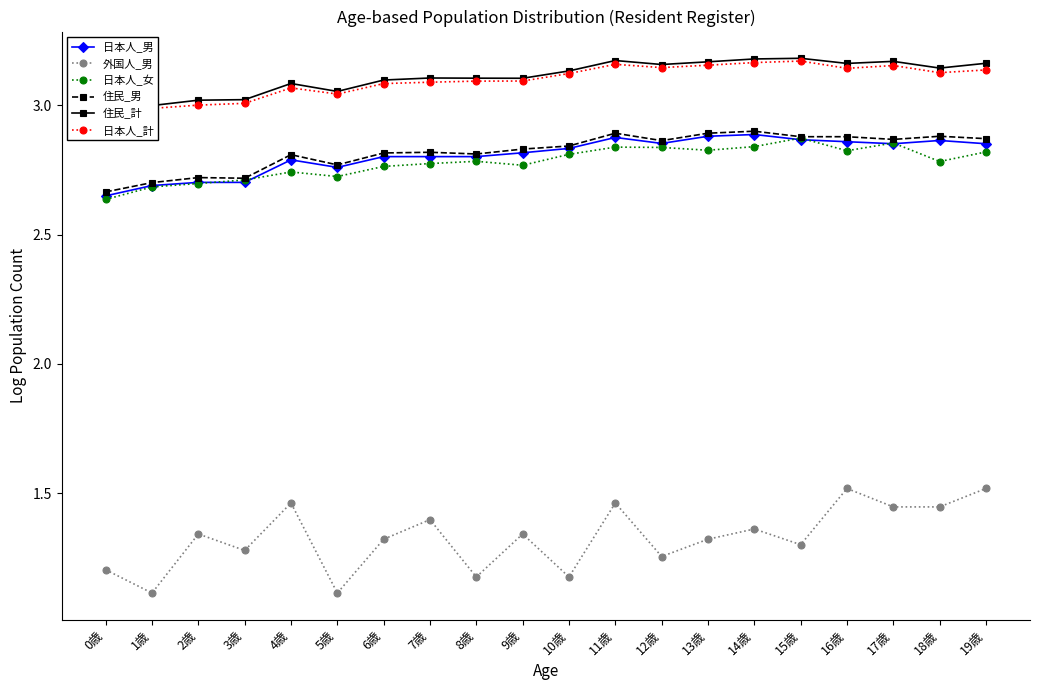

Rank the series at 17歳 from highest to lowest value.

住民_計, 日本人_計, 住民_男, 日本人_女, 日本人_男, 外国人_男